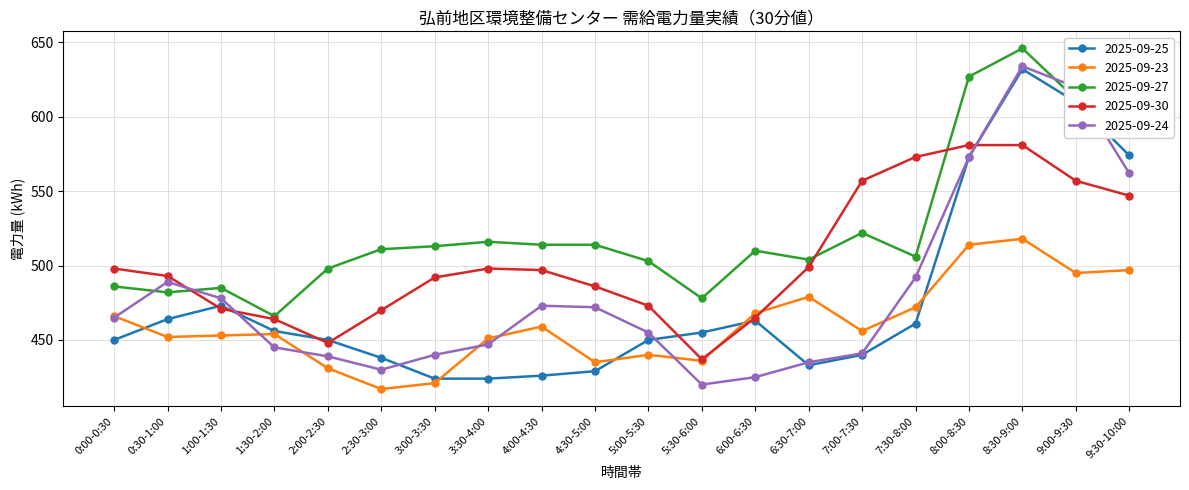

What is the difference between the highest and lowest values at 1:00-1:30?

32